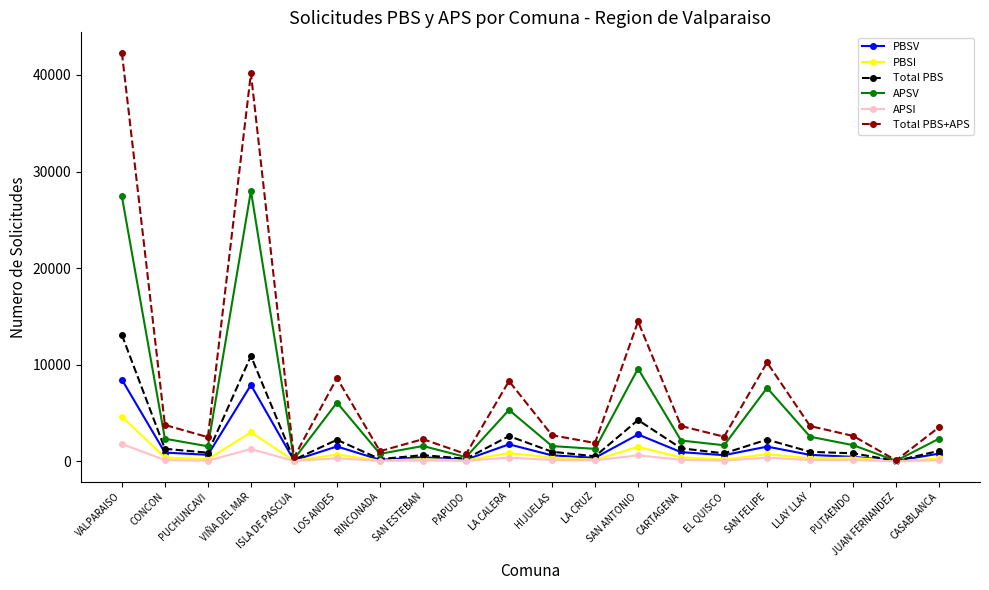

Is it true that Total PBS equals 1087 at CASABLANCA?

True